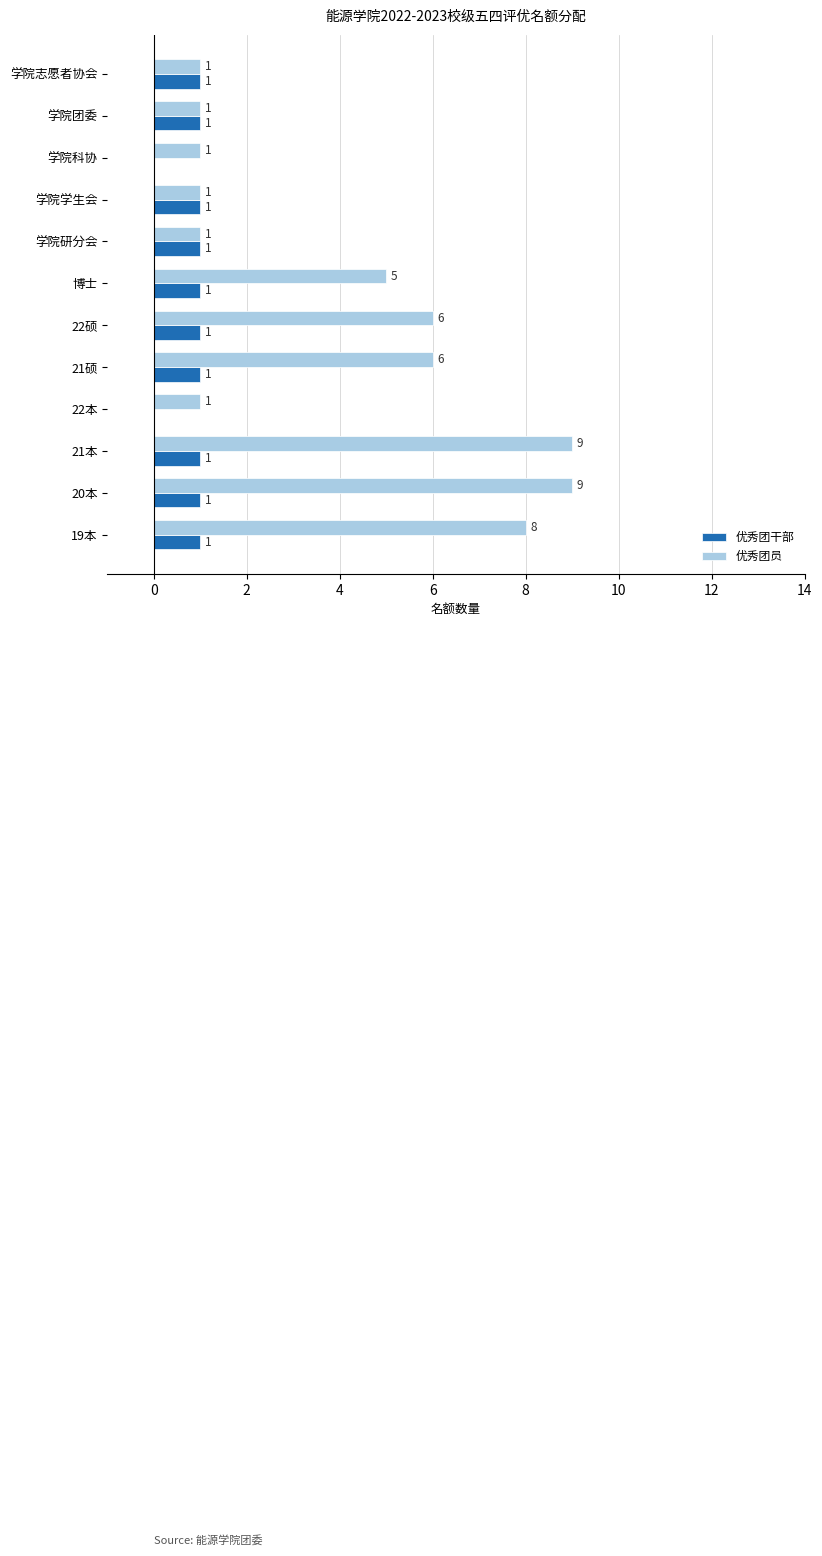

Between 博士 and 学院学生会, which series saw the biggest shift?

优秀团员